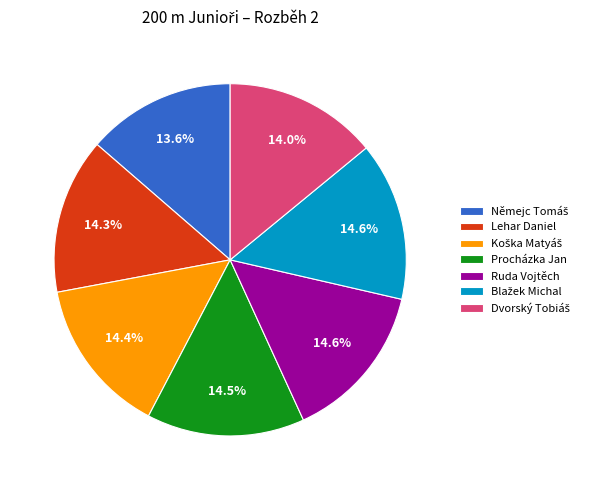

Does Procházka Jan represent more than half of the total?

No